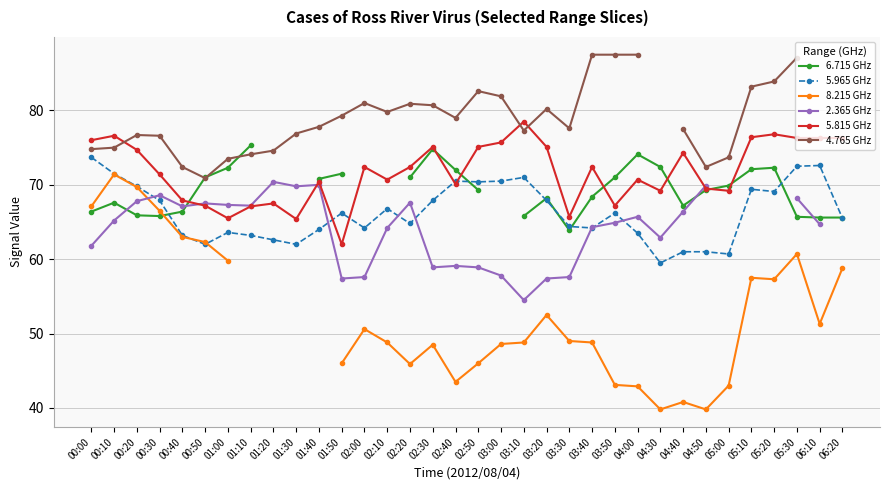

Does the chart display data point markers on the line(s)?

Yes